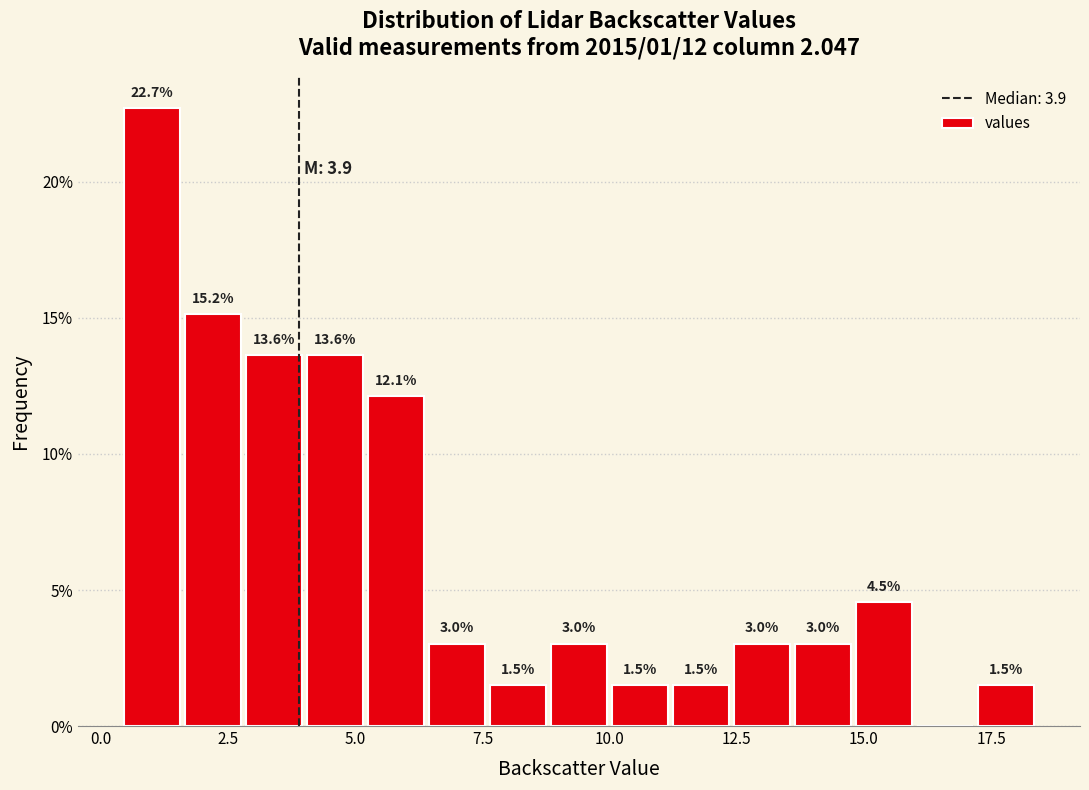

Around what value on the x-axis is the tallest bar? Give the approximate position of its centre, as read against the axis.

1.0